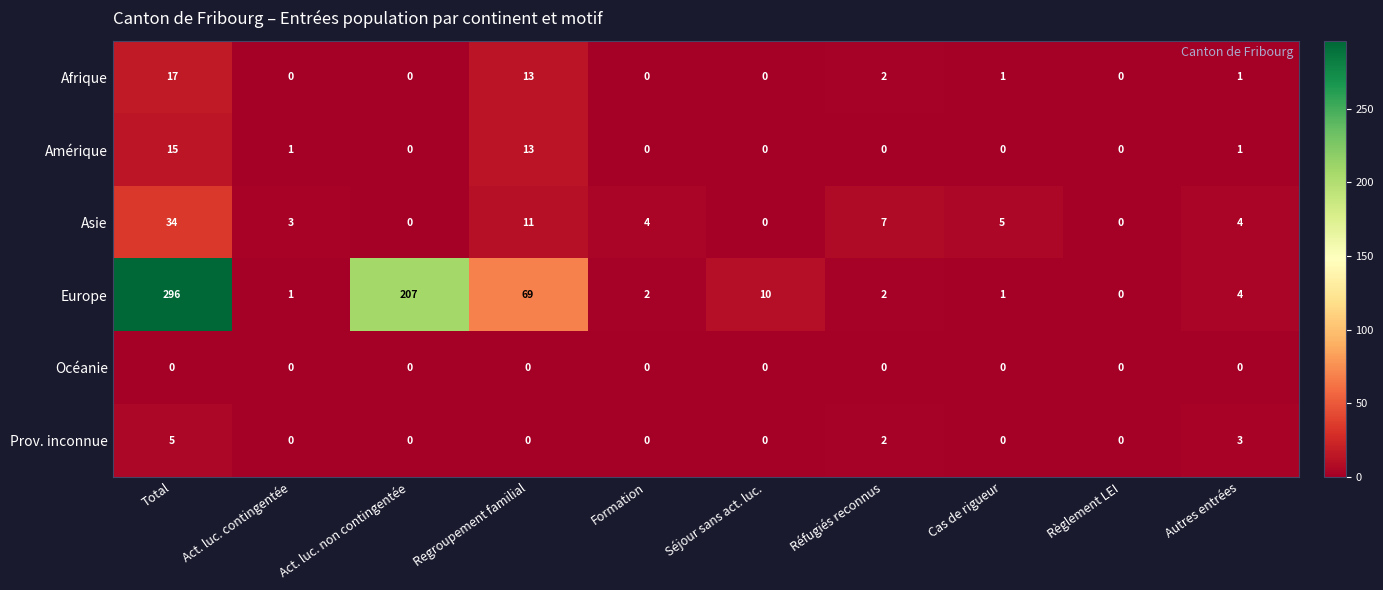

List the series in order of their peak value, highest first.

Europe, Asie, Afrique, Amérique, Prov. inconnue, Océanie